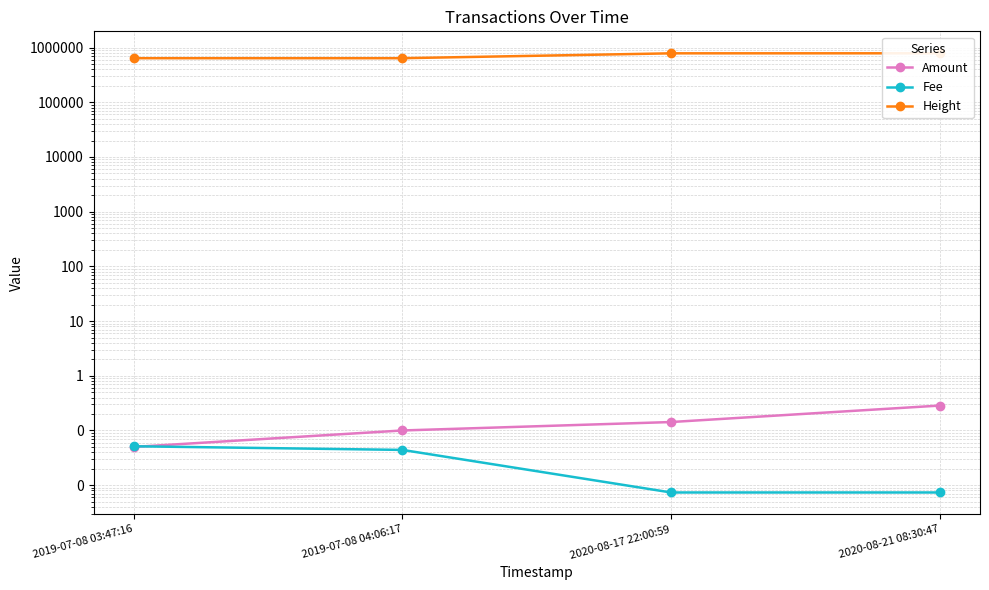

What is the difference between the second highest and second lowest values in the Height series?

145541.0